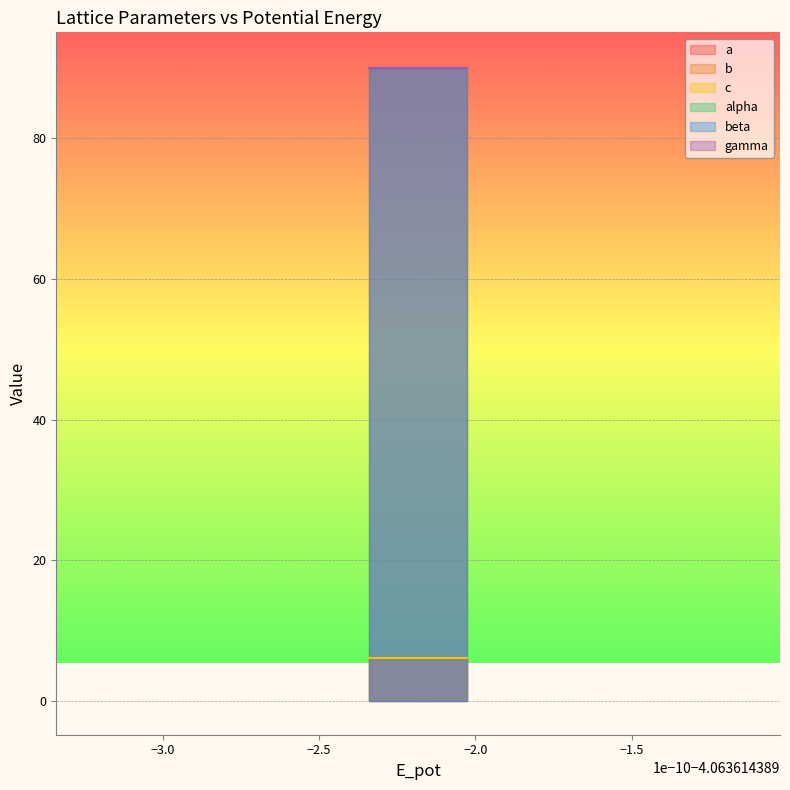

Reading left to right, what are all the values shown in this chart?

a: 6.2	6.2	6.2	6.2	6.2	6.2
b: 6.2	6.2	6.2	6.2	6.2	6.2
c: 6.2	6.2	6.2	6.2	6.2	6.2
alpha: 90.0	90.0	90.0	90.0	90.0	90.0
beta: 90.0	90.0	90.0	90.0	90.0	90.0
gamma: 90.0	90.0	90.0	90.0	90.0	90.0